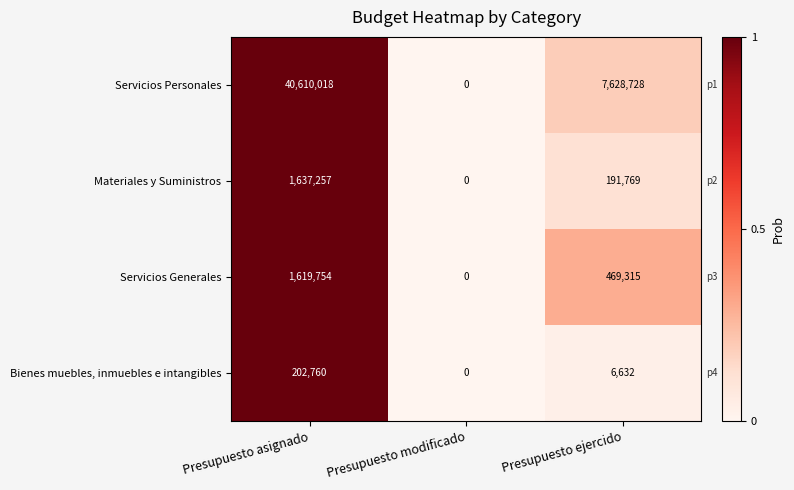

Is it true that Materiales y Suministros equals 191769 at Presupuesto ejercido?

True